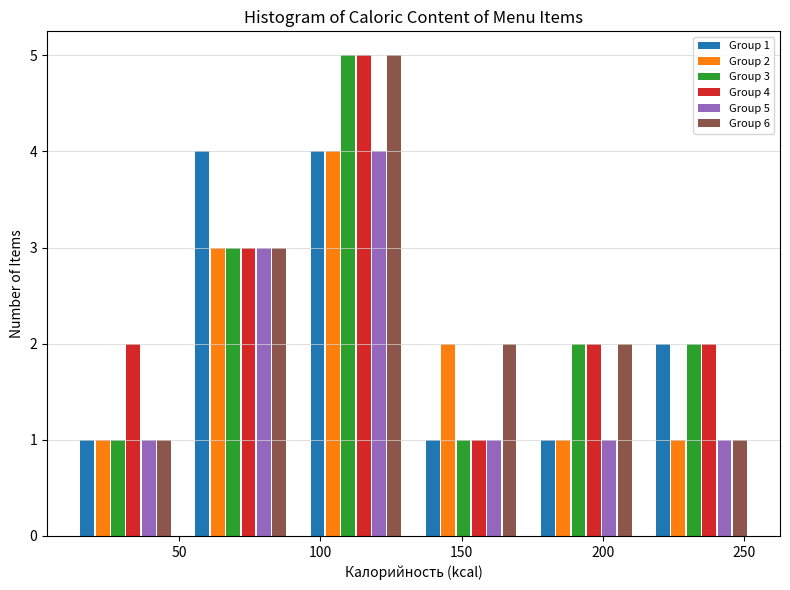

In the Group 3 series, which range on the x-axis has the tallest bar?

90 to 135